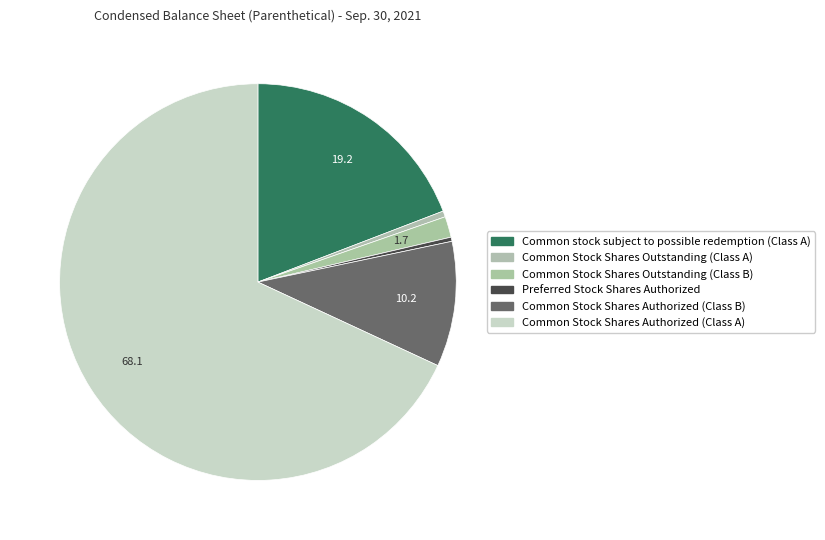

How many segments does this pie chart have?

6